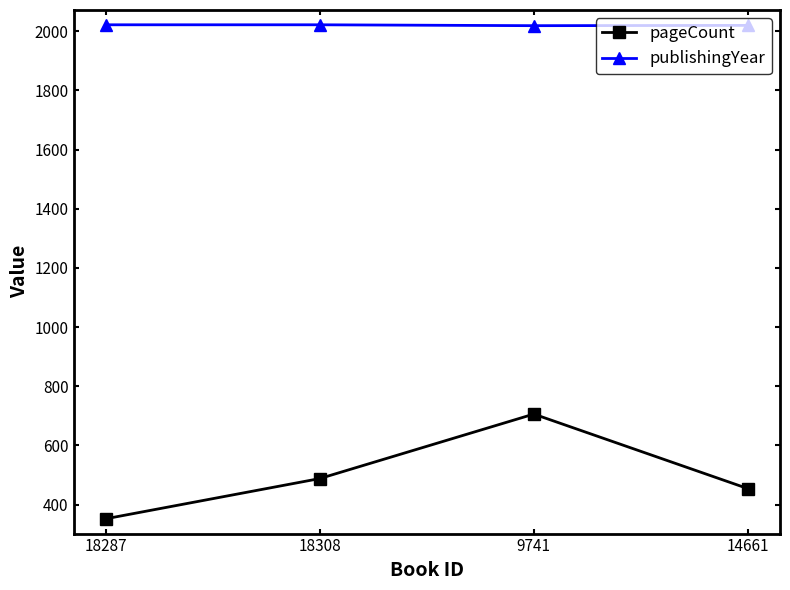

In publishingYear, how many points are lower than both neighbors (excluding endpoints)?

1